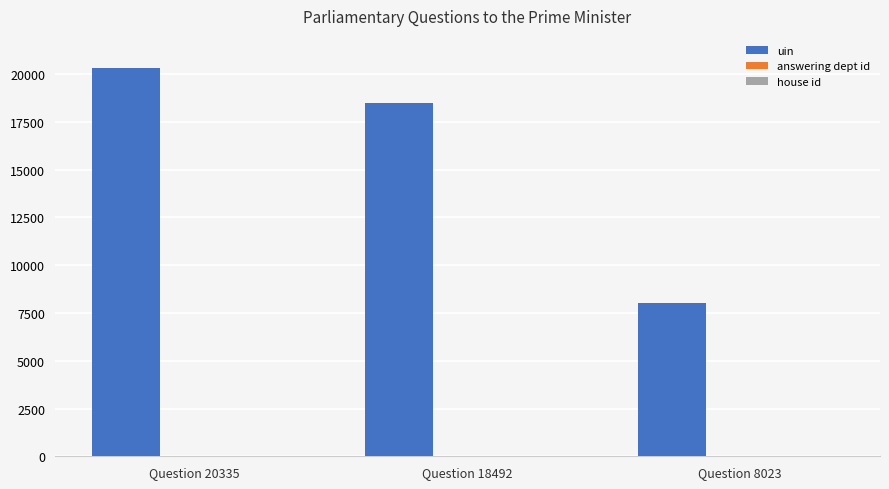

What is the total value across all series at Question 8023?

8047